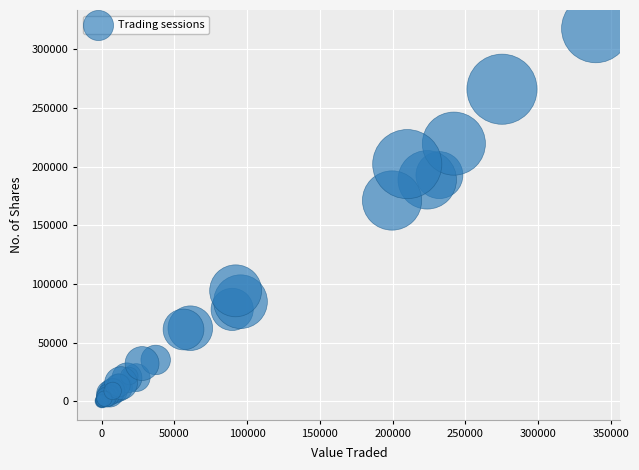

What Y value in the scatter plot is closest to 159017?

171221